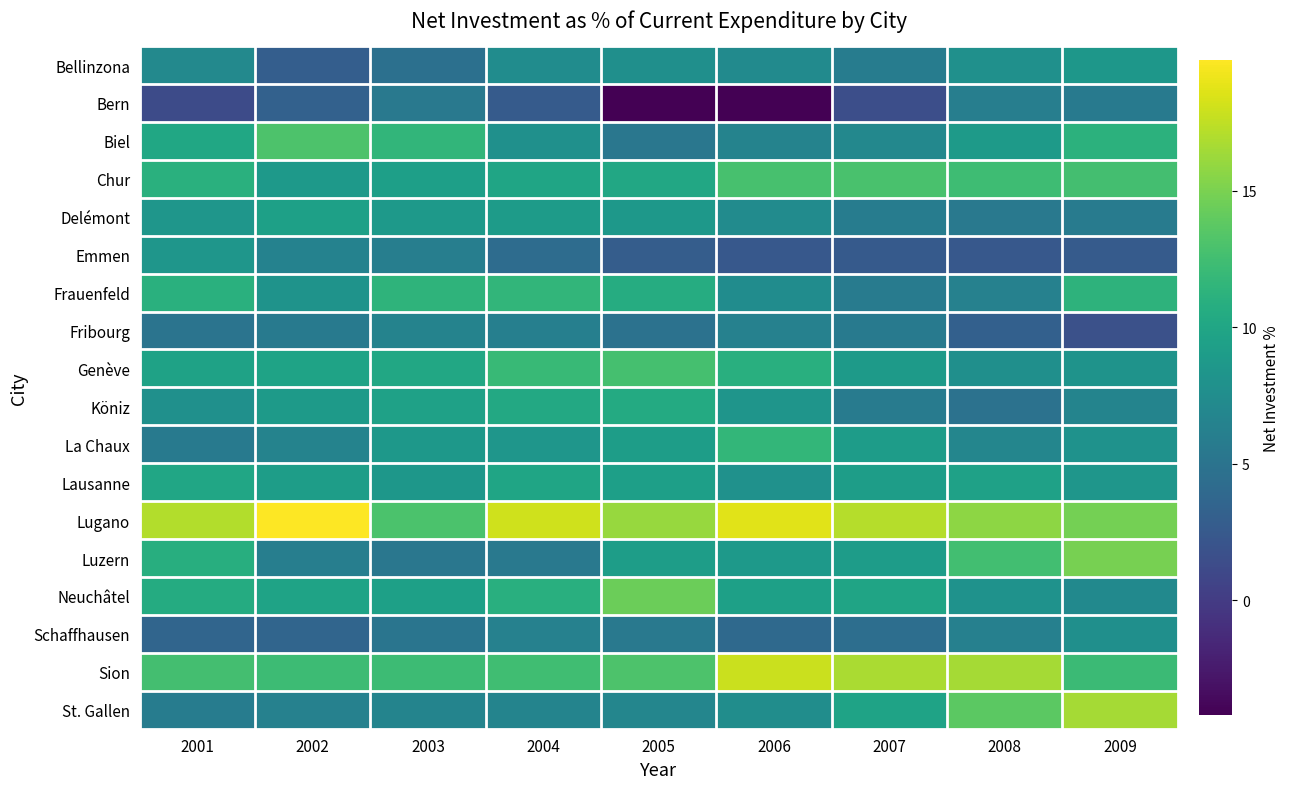

Reading right to left, list all the values displayed in this chart.

Bellinzona: 2009=8.5	2008=7.9	2007=5.9	2006=7.3	2005=7.7	2004=7.5	2003=4.7	2002=2.9	2001=7.1
Bern: 2009=5.6	2008=6.0	2007=1.6	2006=-4.2	2005=-4.2	2004=2.7	2003=5.5	2002=3.3	2001=1.3
Biel: 2009=11.3	2008=8.9	2007=7.0	2006=6.5	2005=5.3	2004=7.9	2003=11.6	2002=13.1	2001=10.1
Chur: 2009=12.7	2008=12.3	2007=12.9	2006=12.8	2005=10.2	2004=9.9	2003=9.3	2002=8.7	2001=11.0
Delémont: 2009=5.8	2008=5.5	2007=5.9	2006=7.4	2005=8.6	2004=9.0	2003=8.7	2002=9.5	2001=8.4
Emmen: 2009=2.7	2008=2.4	2007=2.6	2006=2.4	2005=2.9	2004=4.3	2003=6.1	2002=6.4	2001=8.4
Frauenfeld: 2009=11.3	2008=6.3	2007=5.8	2006=7.5	2005=10.7	2004=11.6	2003=11.4	2002=8.2	2001=11.0
Fribourg: 2009=1.7	2008=3.2	2007=5.7	2006=6.4	2005=4.9	2004=6.2	2003=6.5	2002=5.7	2001=5.0
Genève: 2009=8.1	2008=7.8	2007=8.9	2006=10.9	2005=12.7	2004=12.0	2003=10.2	2002=9.7	2001=9.6
Köniz: 2009=6.7	2008=4.8	2007=5.8	2006=8.3	2005=10.5	2004=10.3	2003=9.5	2002=8.9	2001=7.8
La Chaux: 2009=8.0	2008=6.8	2007=9.0	2006=11.7	2005=9.1	2004=8.4	2003=8.6	2002=6.5	2001=5.7
Lausanne: 2009=8.4	2008=9.5	2007=9.2	2006=7.9	2005=9.3	2004=9.9	2003=8.5	2002=9.2	2001=10.0
Lugano: 2009=14.8	2008=15.8	2007=17.1	2006=18.7	2005=16.1	2004=18.1	2003=13.0	2002=19.8	2001=17.0
Luzern: 2009=14.8	2008=12.6	2007=9.0	2006=8.8	2005=9.1	2004=5.5	2003=5.3	2002=6.1	2001=10.9
Neuchâtel: 2009=7.2	2008=8.1	2007=9.8	2006=9.4	2005=14.4	2004=10.9	2003=9.5	2002=9.8	2001=10.6
Schaffhausen: 2009=7.7	2008=6.2	2007=4.5	2006=4.0	2005=5.5	2004=6.4	2003=5.1	2002=3.6	2001=3.6
Sion: 2009=12.1	2008=16.5	2007=16.8	2006=17.9	2005=13.1	2004=12.4	2003=12.3	2002=12.2	2001=12.6
St. Gallen: 2009=16.5	2008=13.7	2007=9.8	2006=7.6	2005=6.8	2004=6.7	2003=6.6	2002=6.3	2001=5.9